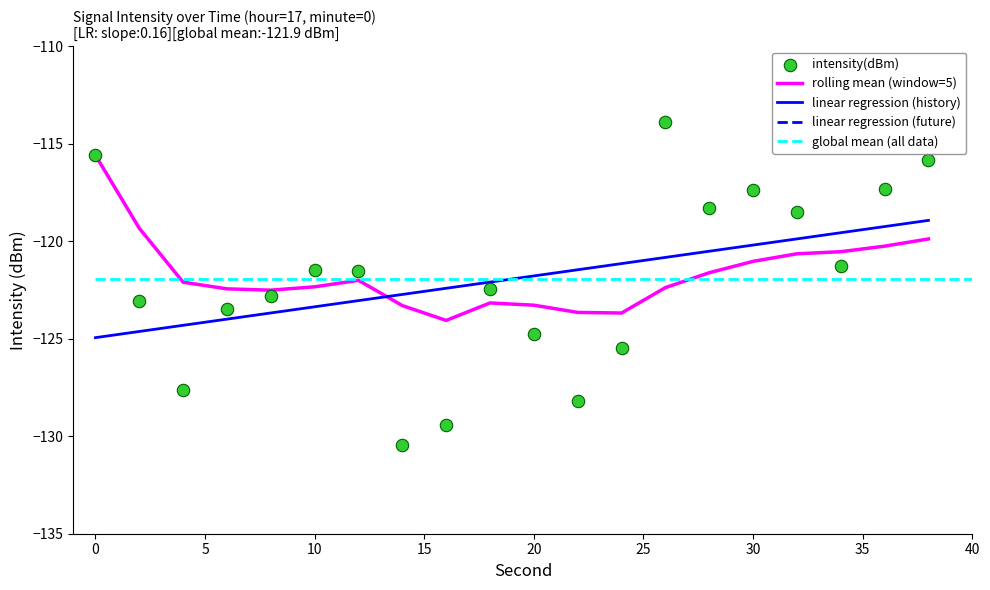

Which series reaches the minimum Y coordinate?

intensity(dBm)